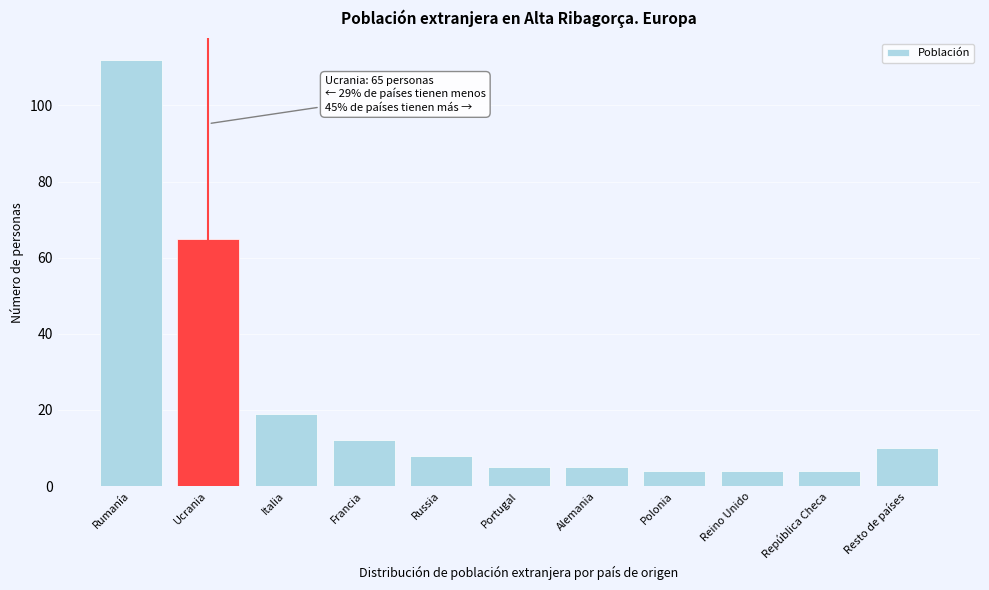

Reading right to left, list all the values displayed in this chart.

Resto de países=10	República Checa=4	Reino Unido=4	Polonia=4	Alemania=5	Portugal=5	Russia=8	Francia=12	Italia=19	Ucrania=65	Rumanía=112